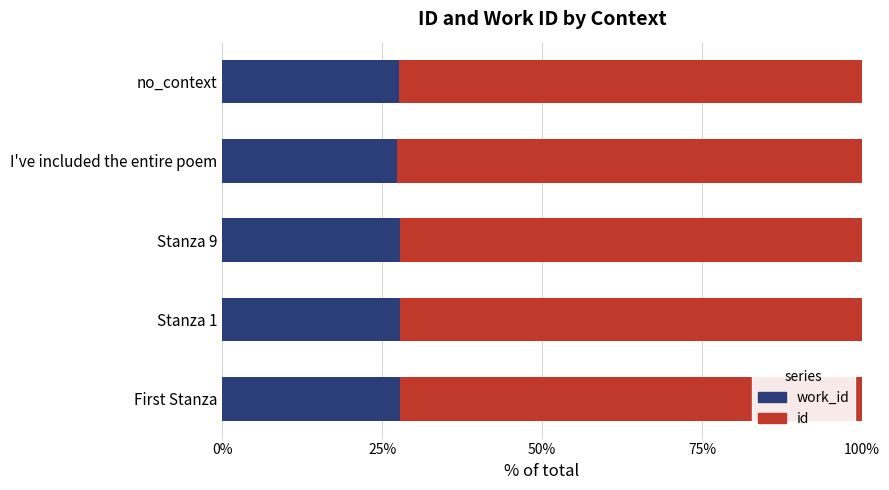

What is the total value across all series at Stanza 1?

100.0